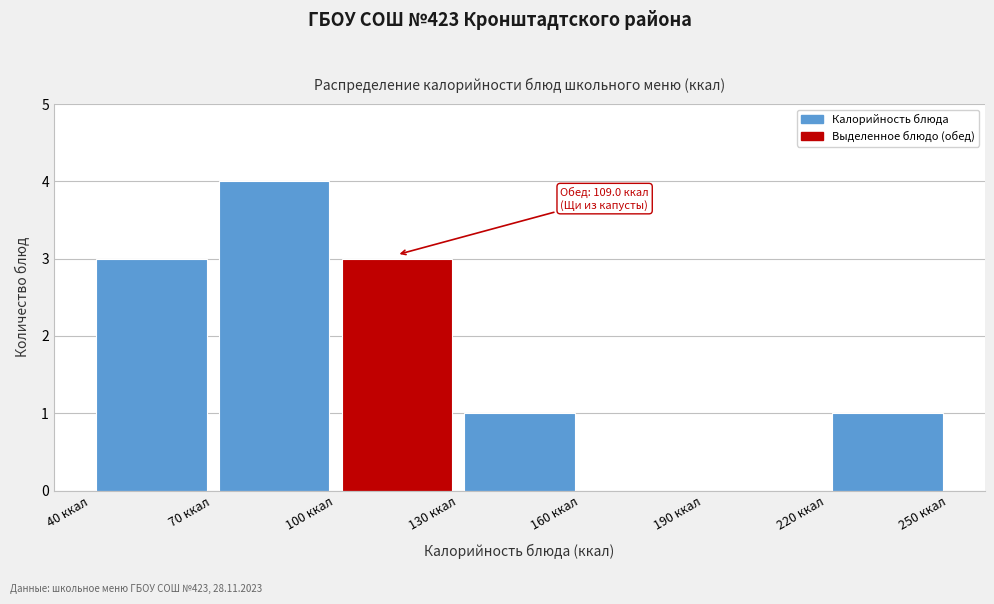

Over which range of the x-axis is the bar tallest?

70 to 100